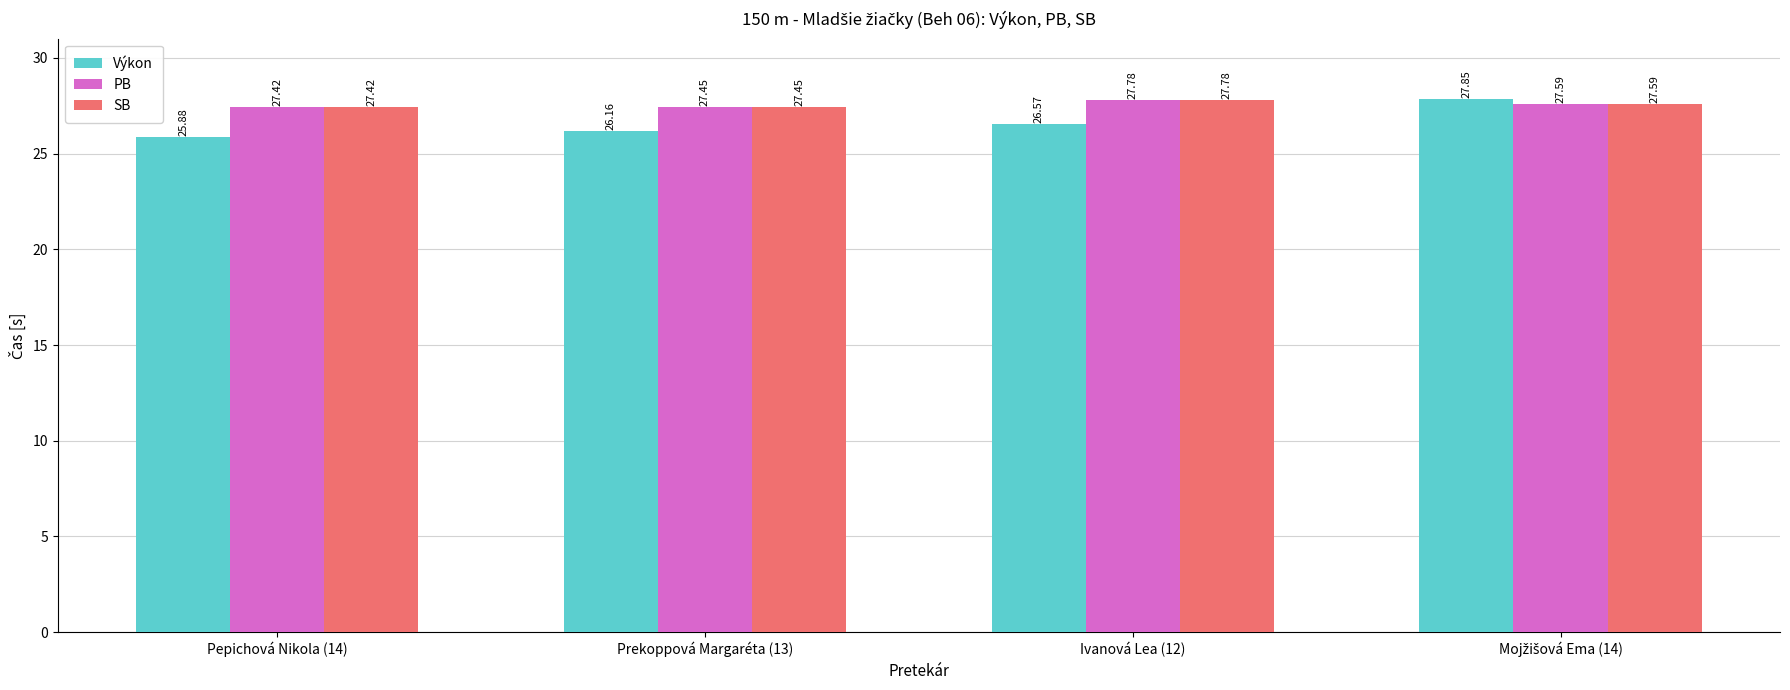

How many PB values are between 27 and 28?

4